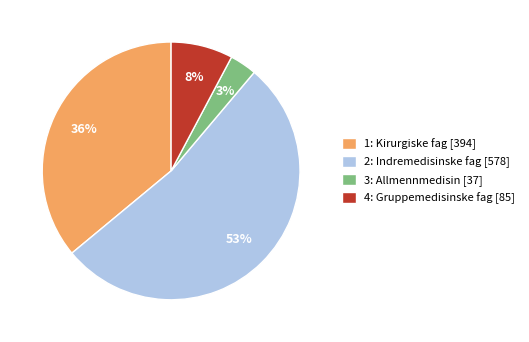

To the nearest percent, what is the combined percentage of 1: Kirurgiske fag [394] and 3: Allmennmedisin [37]?

39%